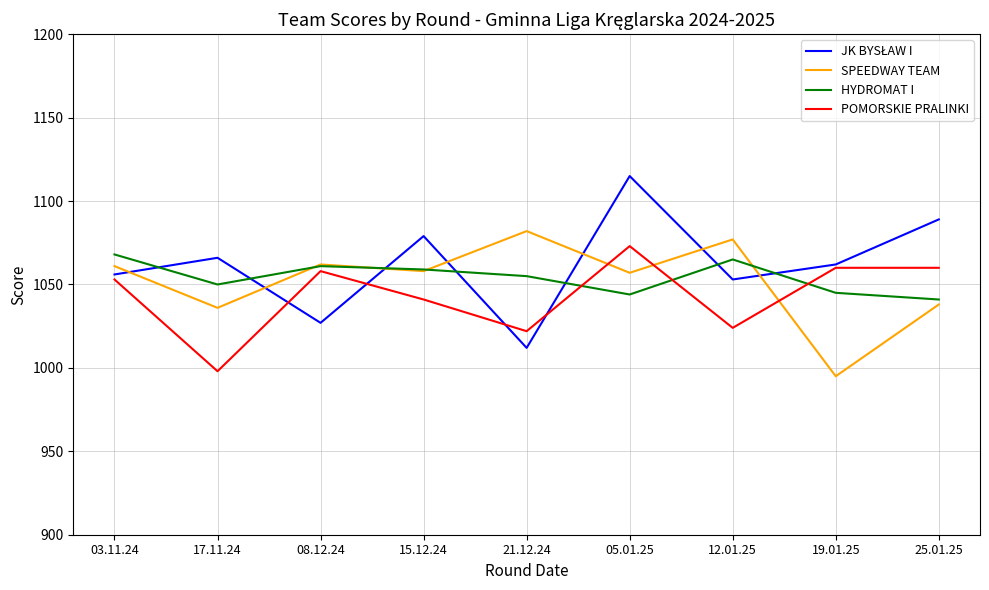

The value of SPEEDWAY TEAM at 05.01.25 is 559. True or false?

False